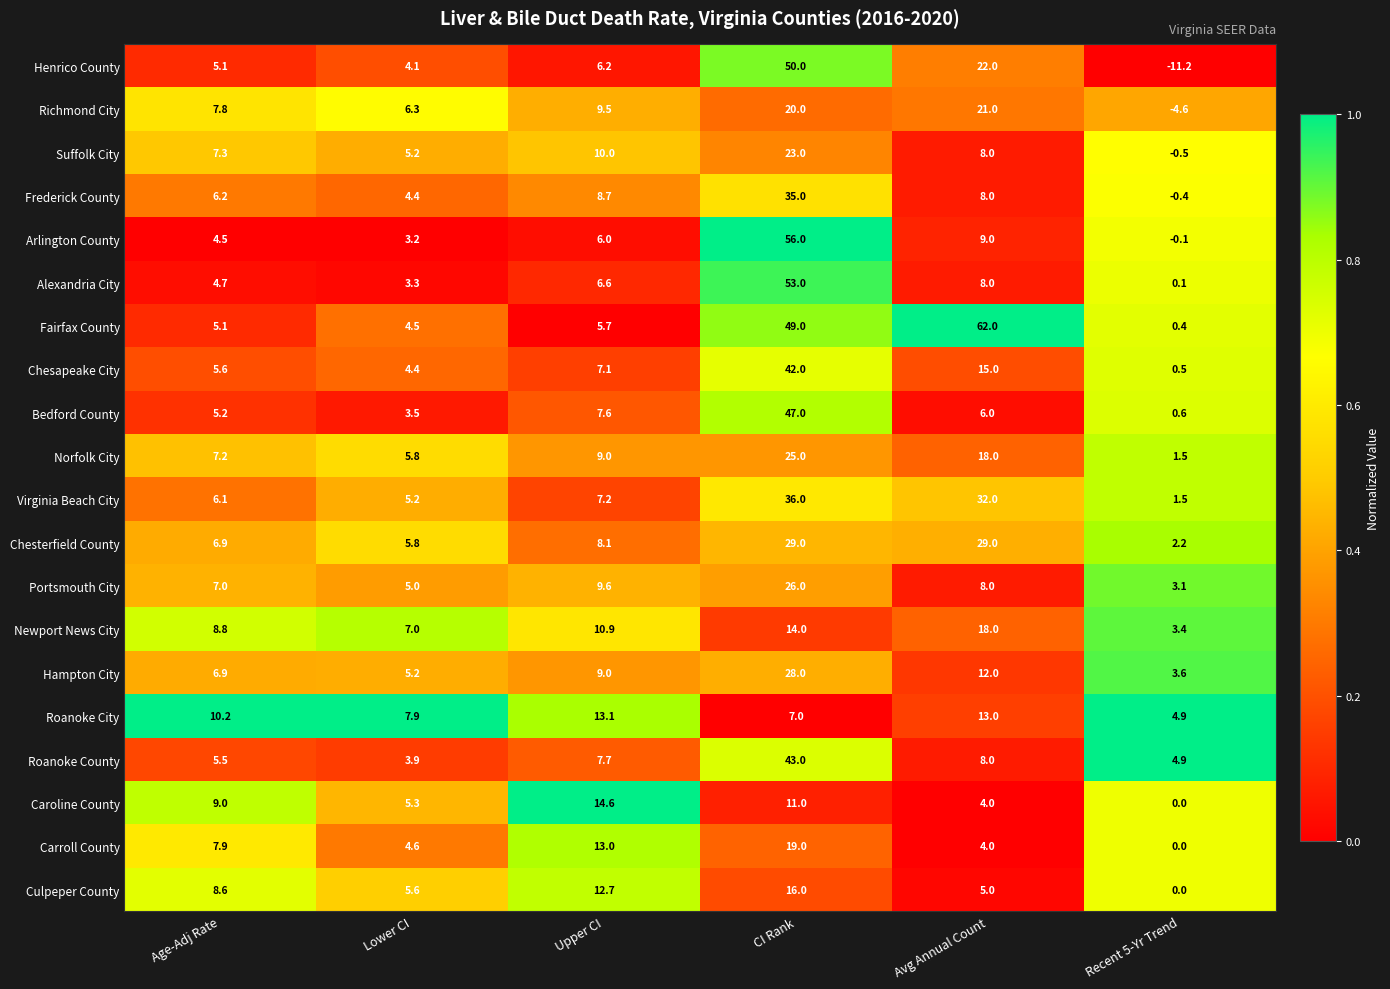

At which category is the sum across all series the highest?

CI Rank